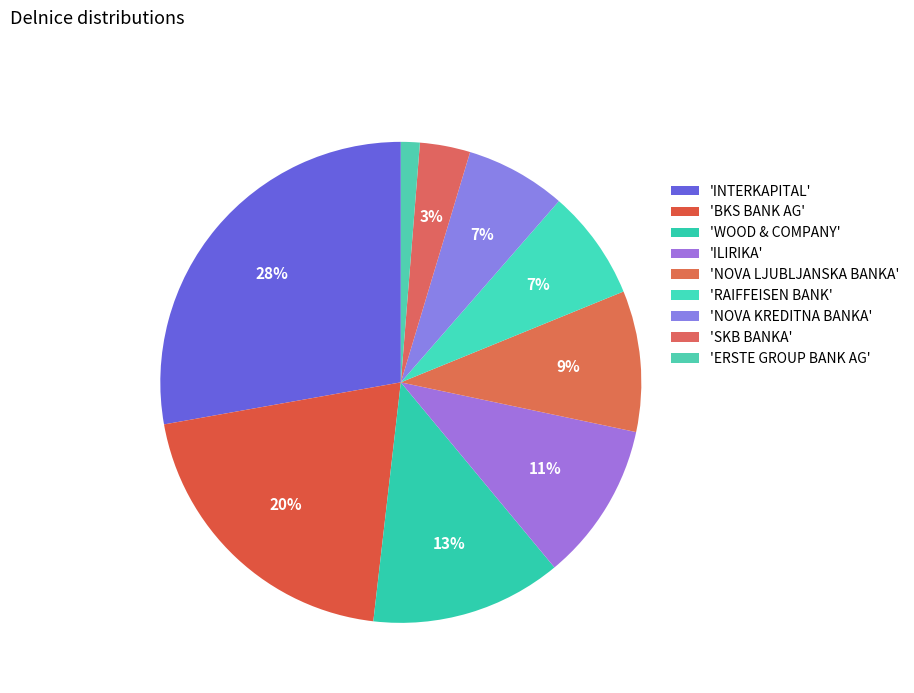

Count the number of slices in the pie.

9